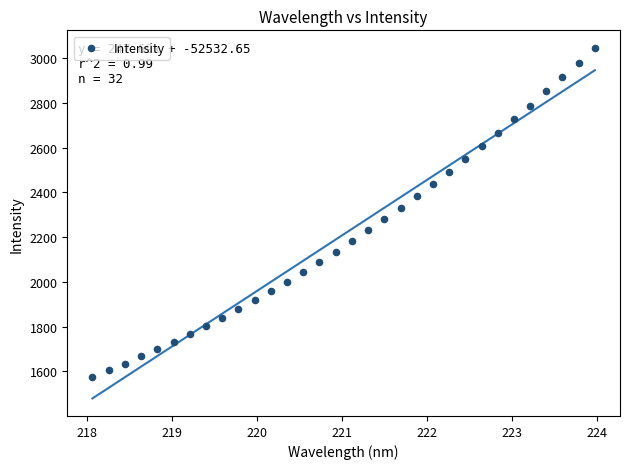

What is the range of X values (max minus min)?

5.9